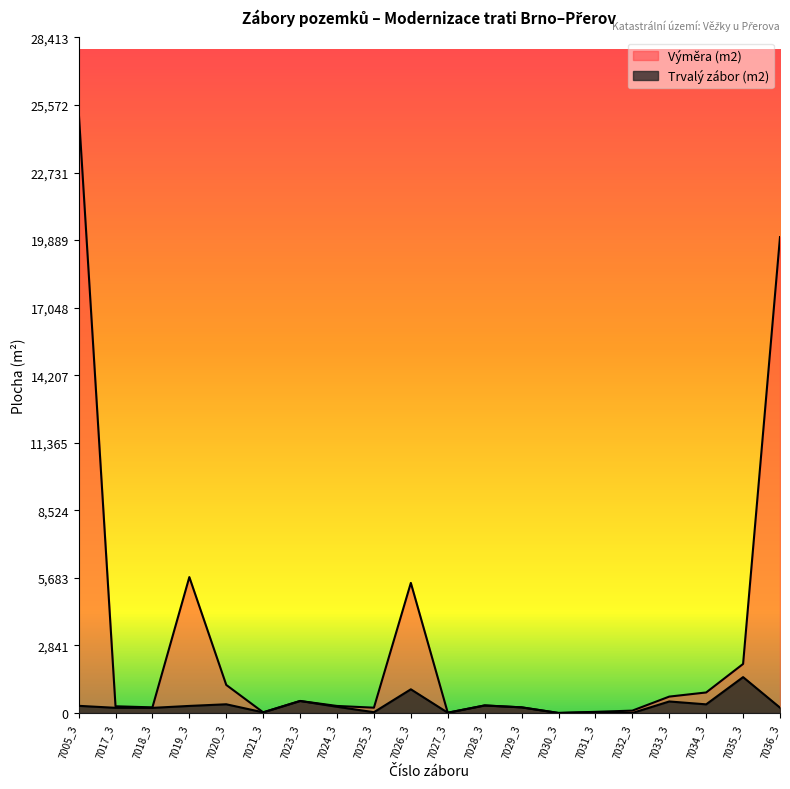

True or false: Trvalý zábor (m2) has more than 2 points higher than both neighbors.

True